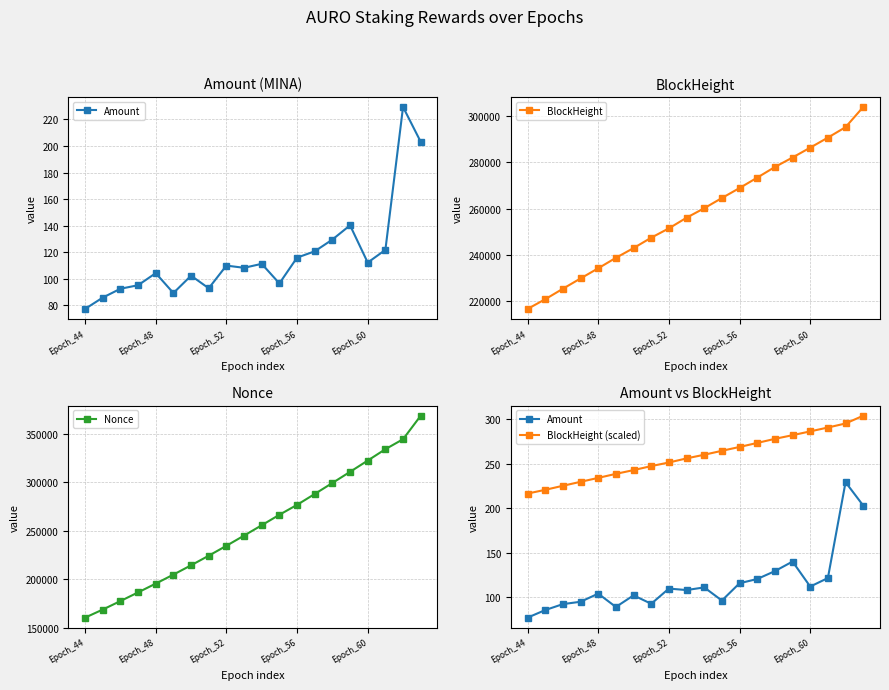

Count the number of categories in the chart.

20